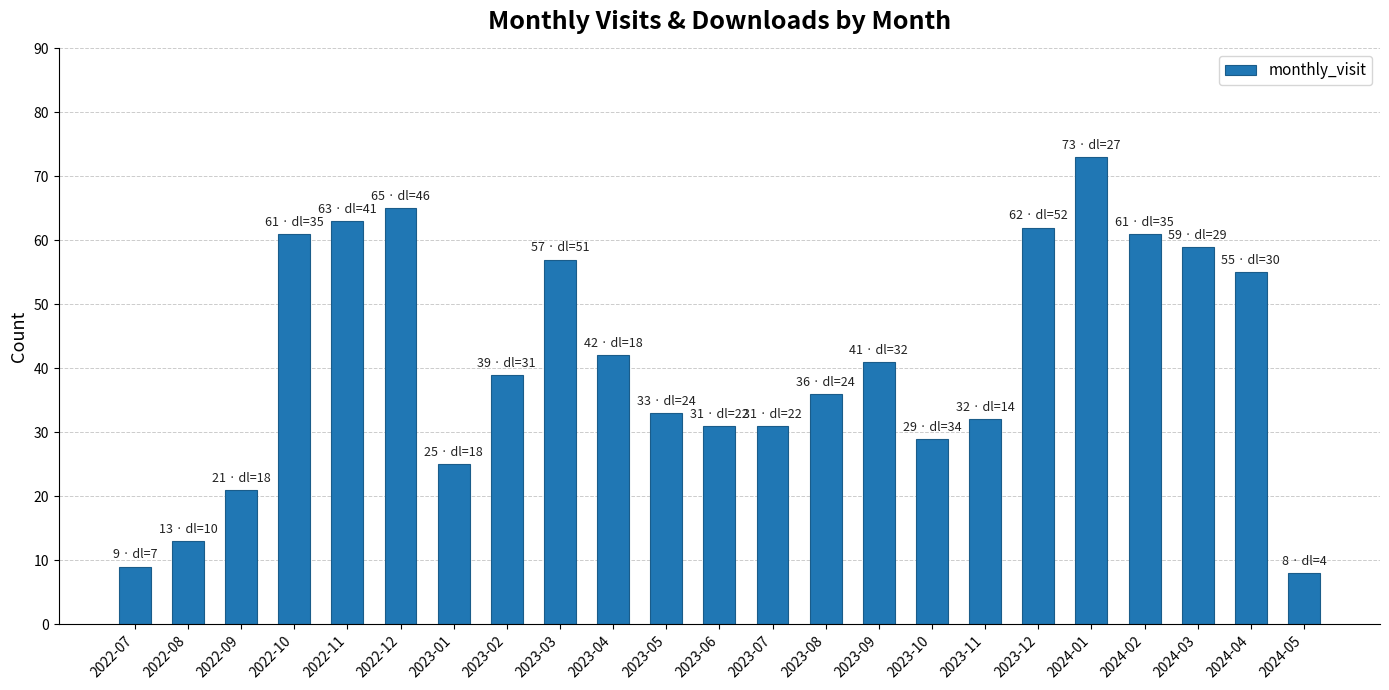

Read the value at 2023-12, to the nearest 10.

60